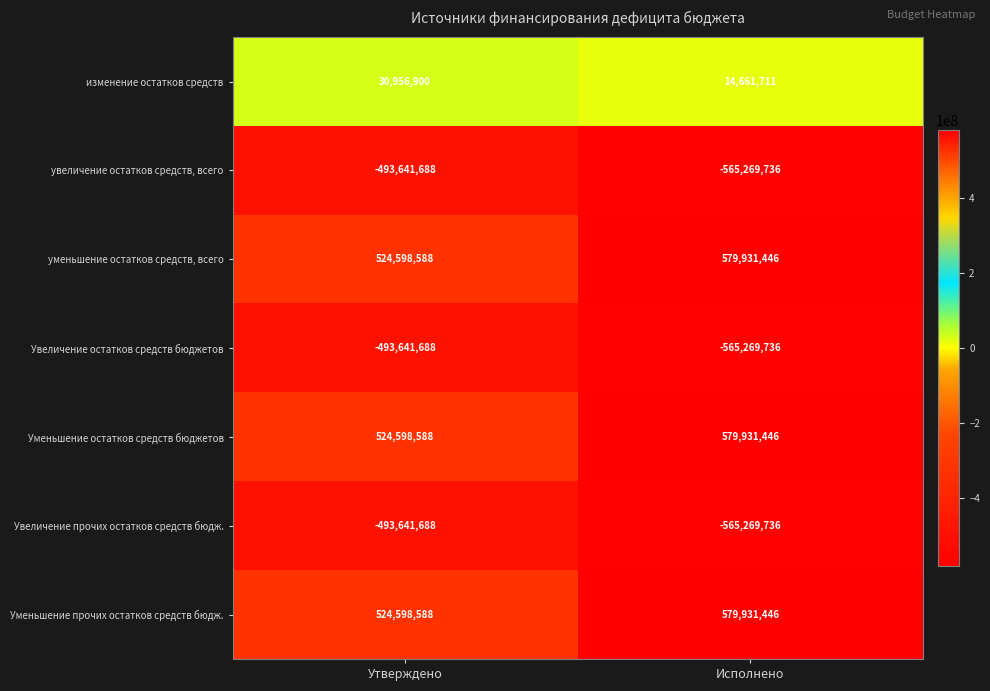

How many data points does each series have?

2